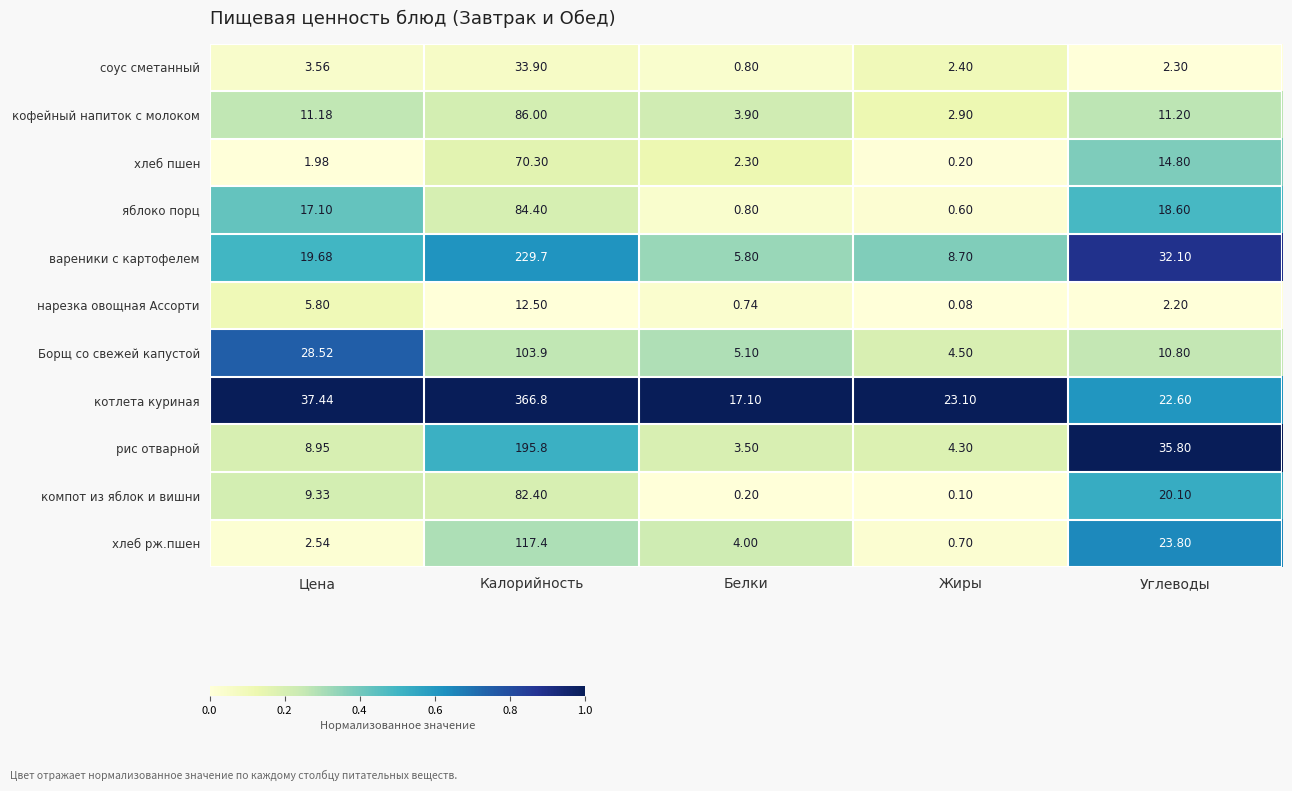

Which category has the highest value across all series?

Калорийность